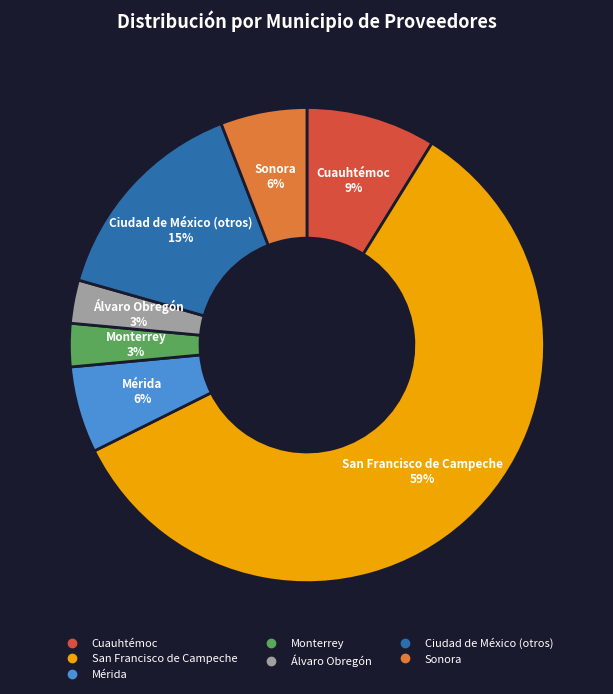

To the nearest percent, what is the difference between the Sonora and Cuauhtémoc slice percentages?

3%